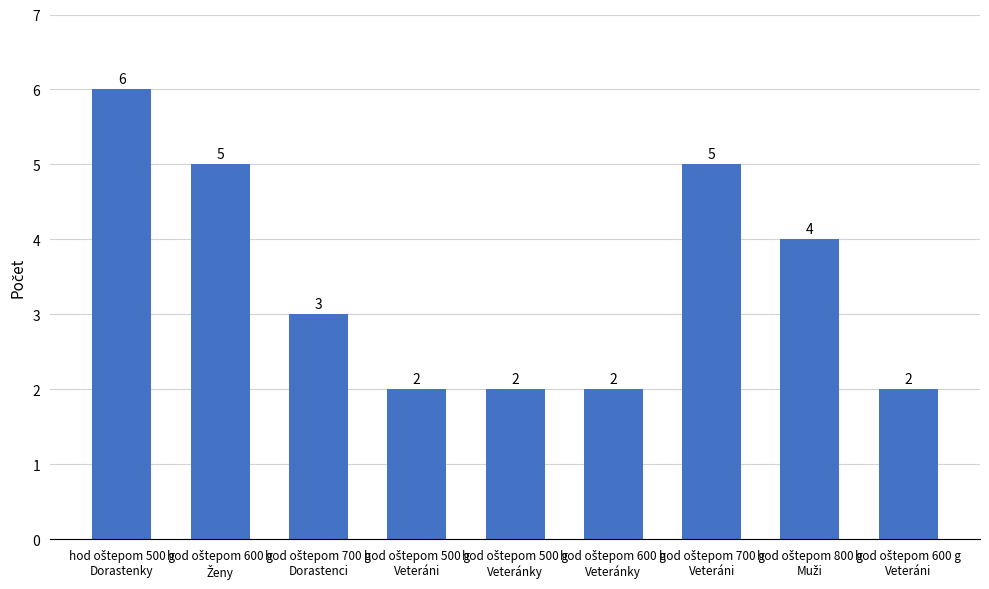

How many bars are there in total?

9